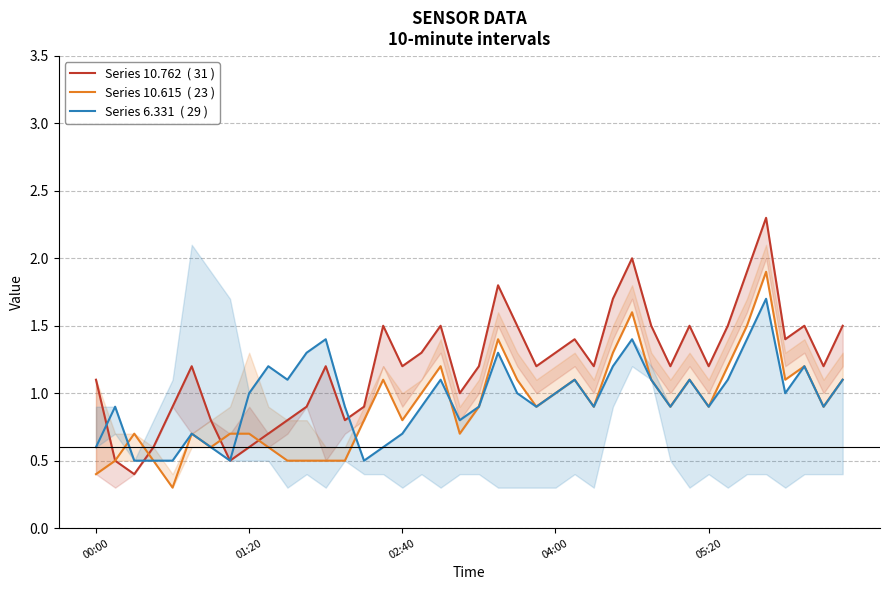

True or false: Series 6.331  ( 29 ) has more than 1 points higher than both neighbors.

True